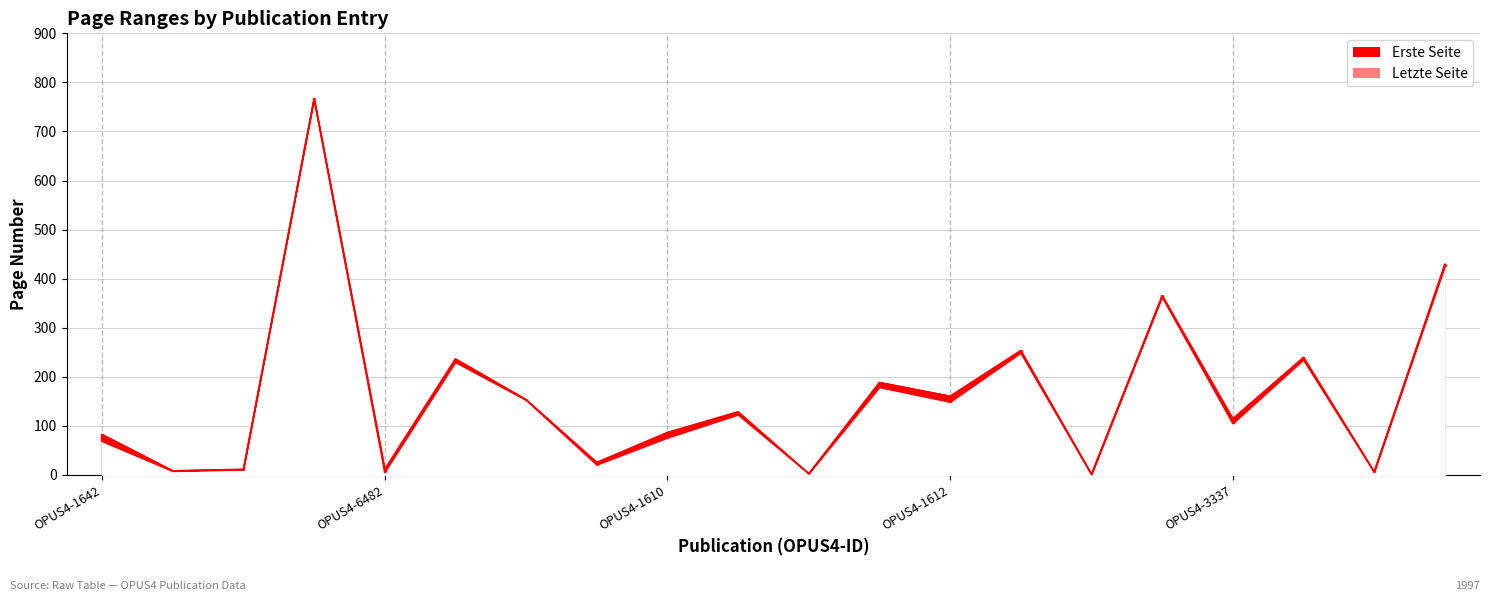

How many categories are shown in the chart?

20